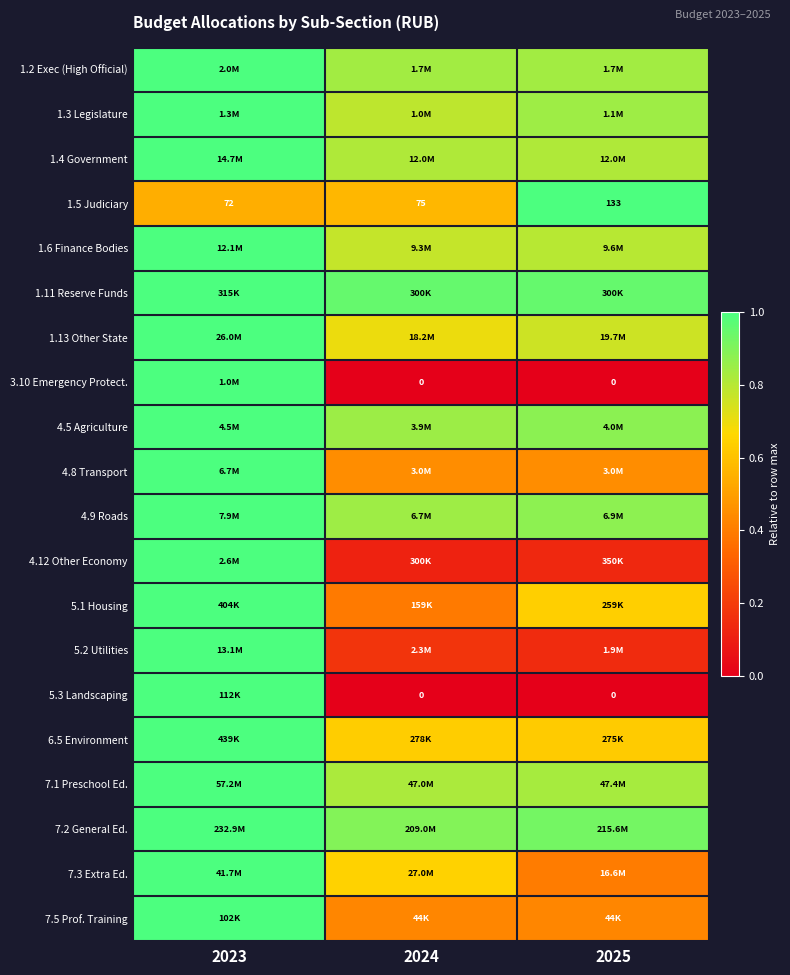

Which has a higher value, 2023 or 2025?

2023